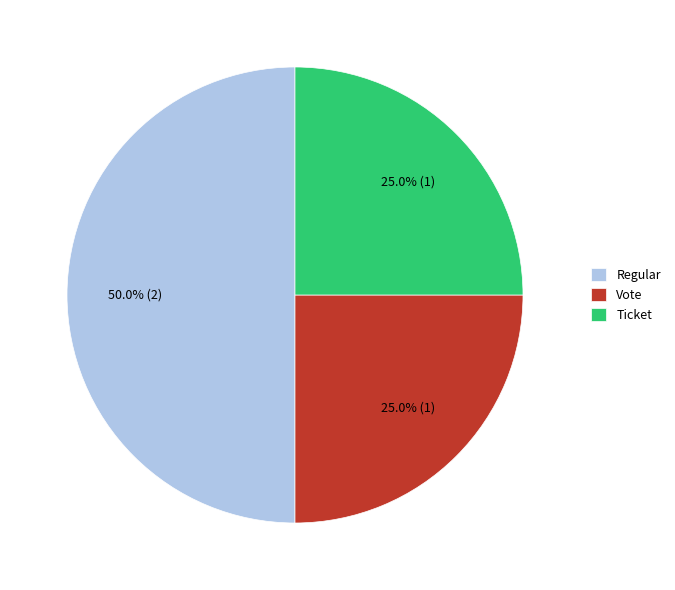

To the nearest percent, what is the difference between the Ticket and Regular slice percentages?

25%